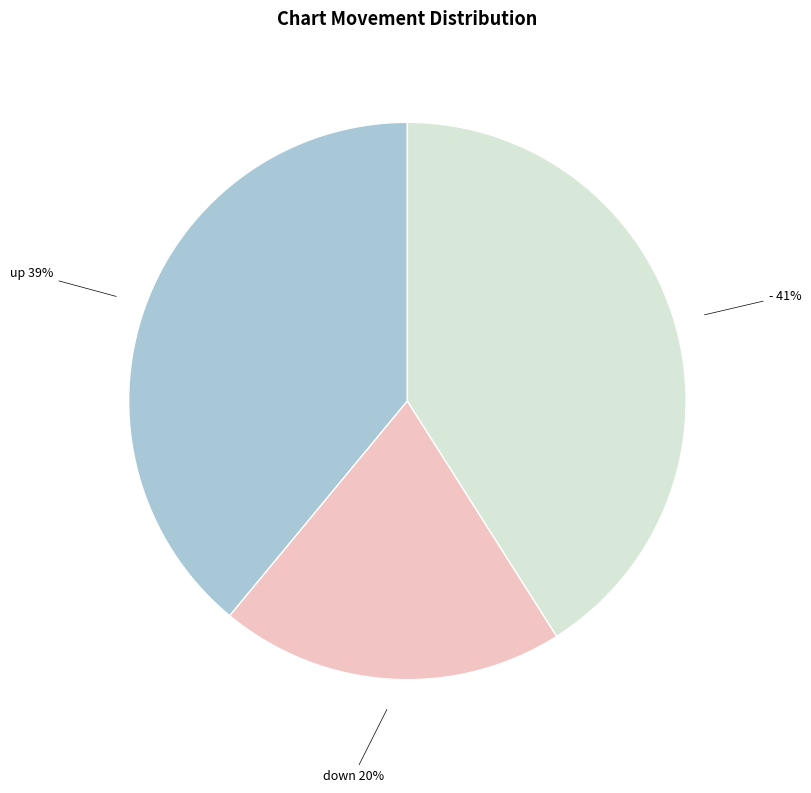

To the nearest percent, what is the average slice percentage?

33%